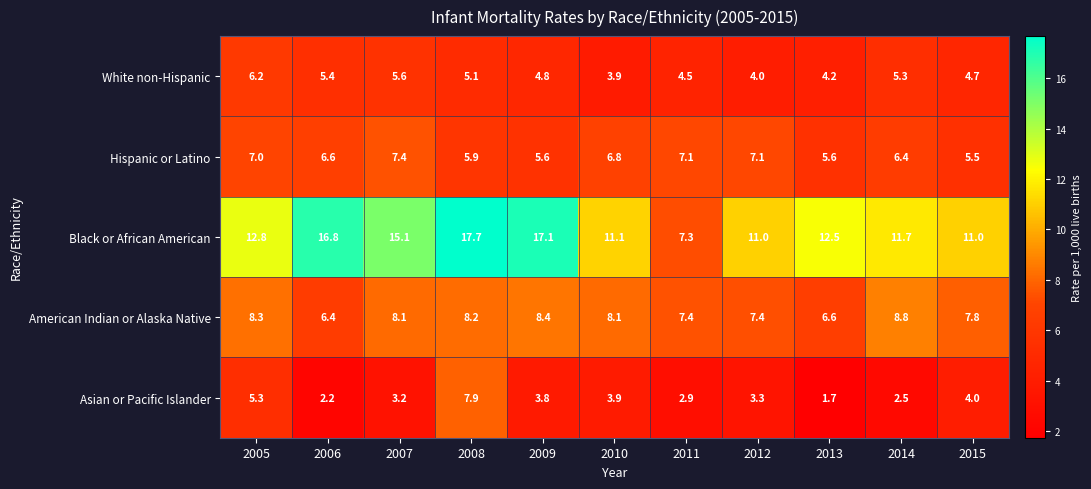

What is the average value of the Black or African American series?

13.1